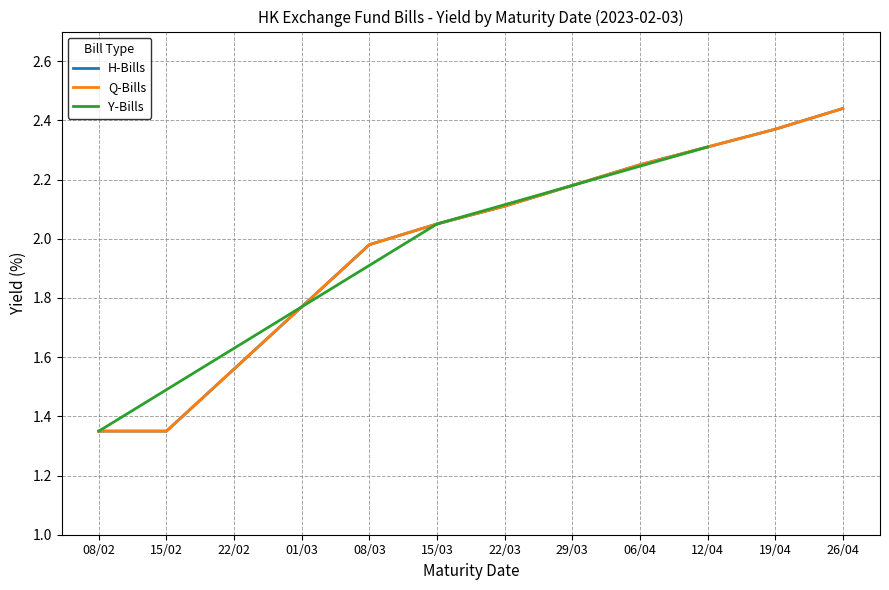

Where does the data first go above 2?

2023-03-15